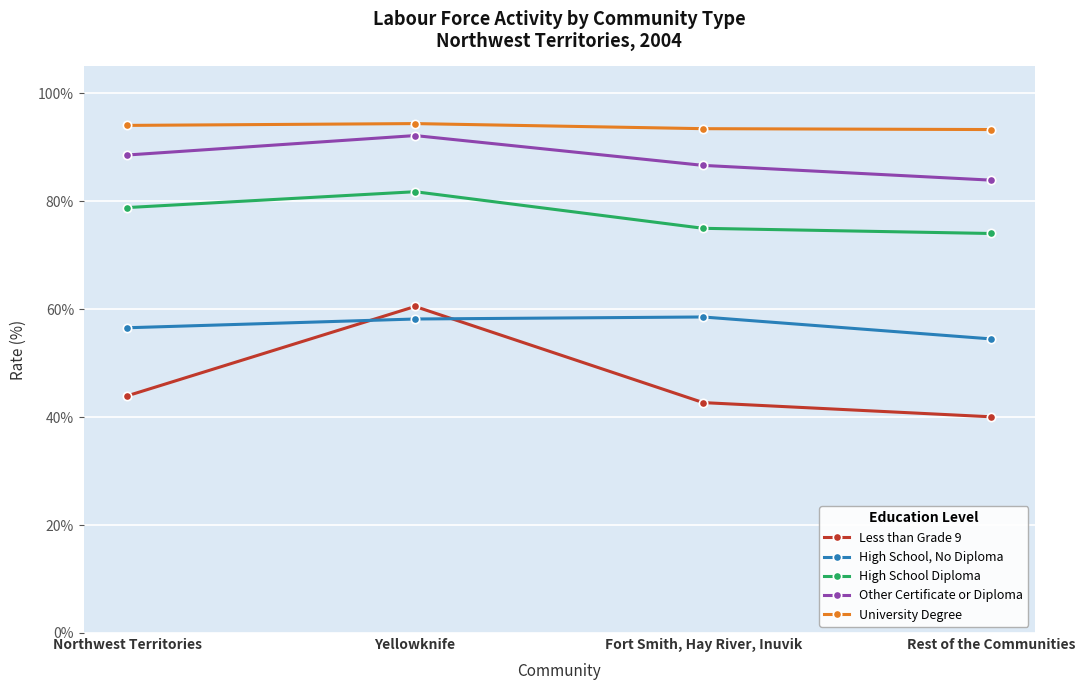

True or false: High School Diploma and University Degree cross at least once.

False